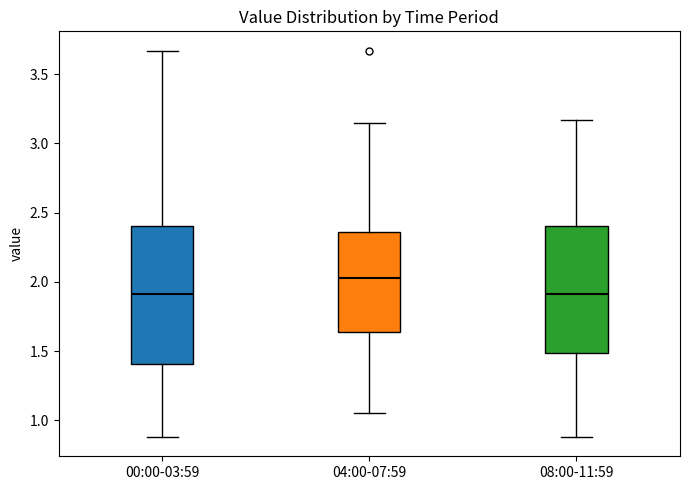

Reading left to right, read every box against the y-axis: the position of its median line, the range the box covers, and the ends of its whiskers. The values are not printed on the chart, so give them approximately, as read against the axis.

00:00-03:59: median 1.90, box 1.40 to 2.40, whiskers 0.90 to 3.65
04:00-07:59: median 2.05, box 1.65 to 2.35, whiskers 1.05 to 3.15
08:00-11:59: median 1.90, box 1.50 to 2.40, whiskers 0.90 to 3.15